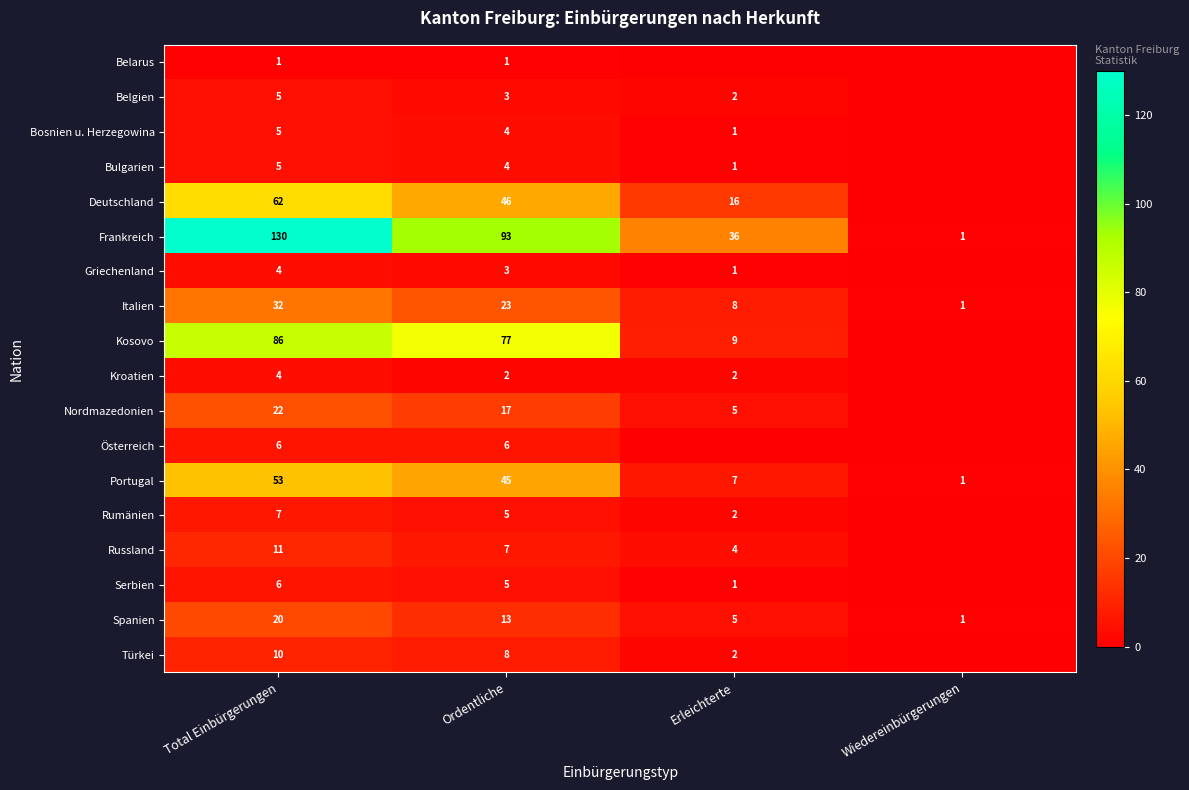

What is the maximum value shown in the chart?

130